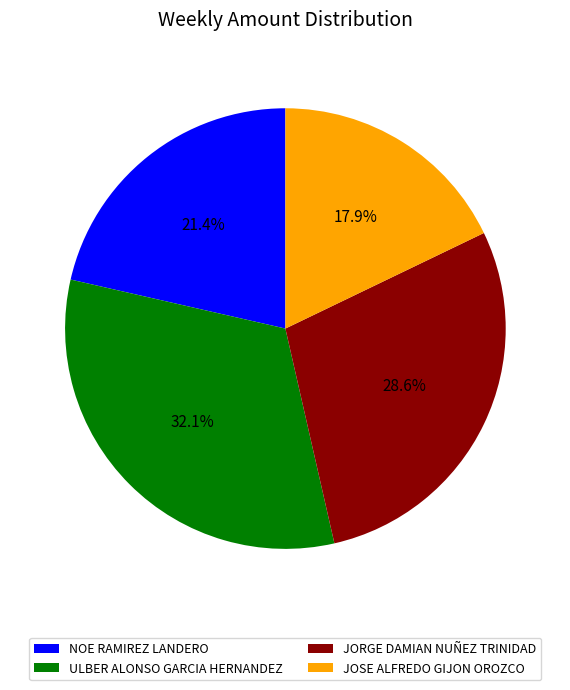

How much of the chart is everything except ULBER ALONSO GARCIA HERNANDEZ?

67.9%